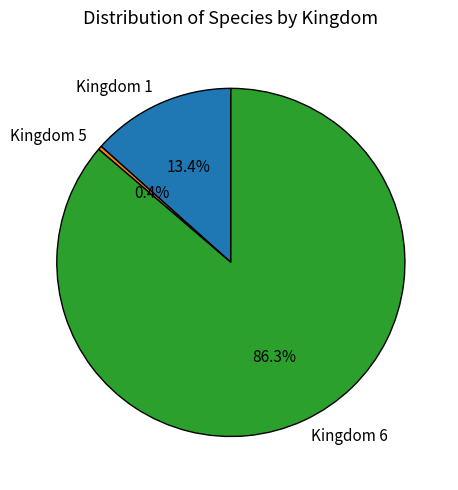

How much of the chart is everything except Kingdom 5?

99.6%